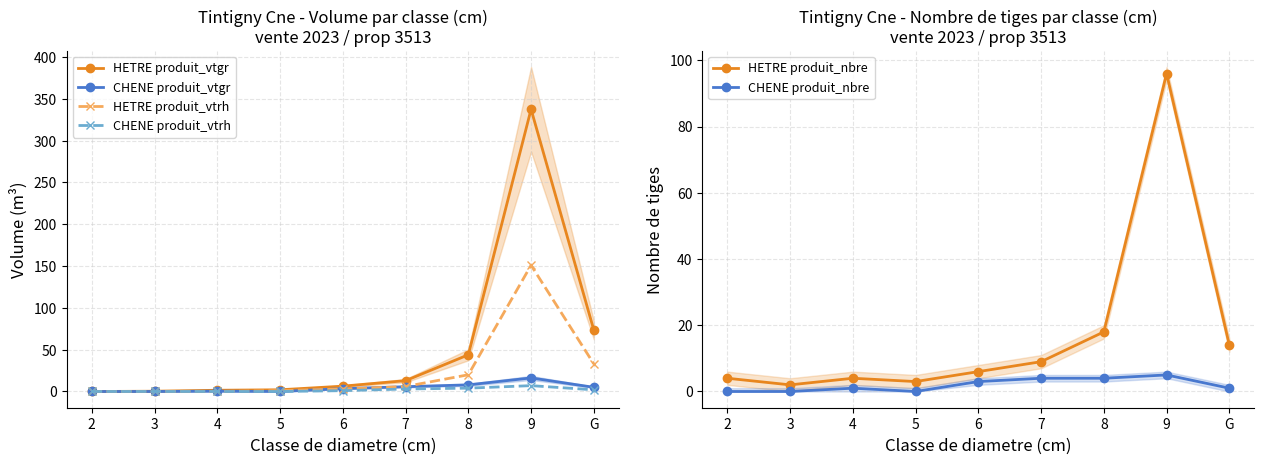

What is the value of the CHENE produit_nbre point at the 8th from the left?

5